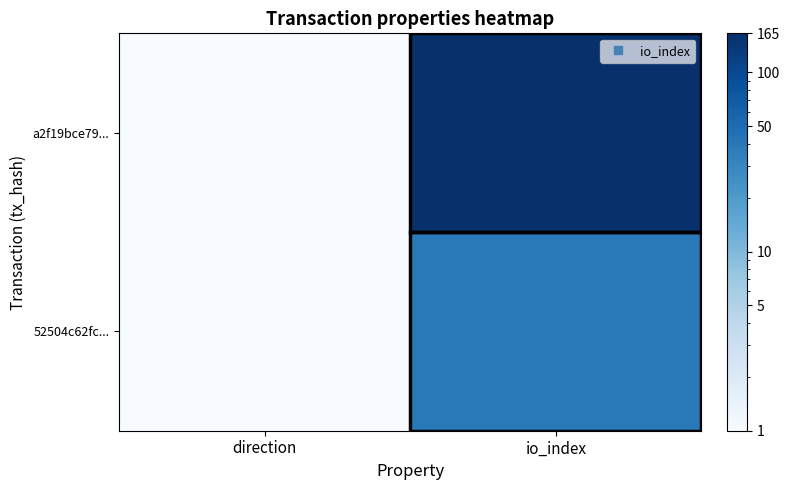

How many data points does each series have?

2